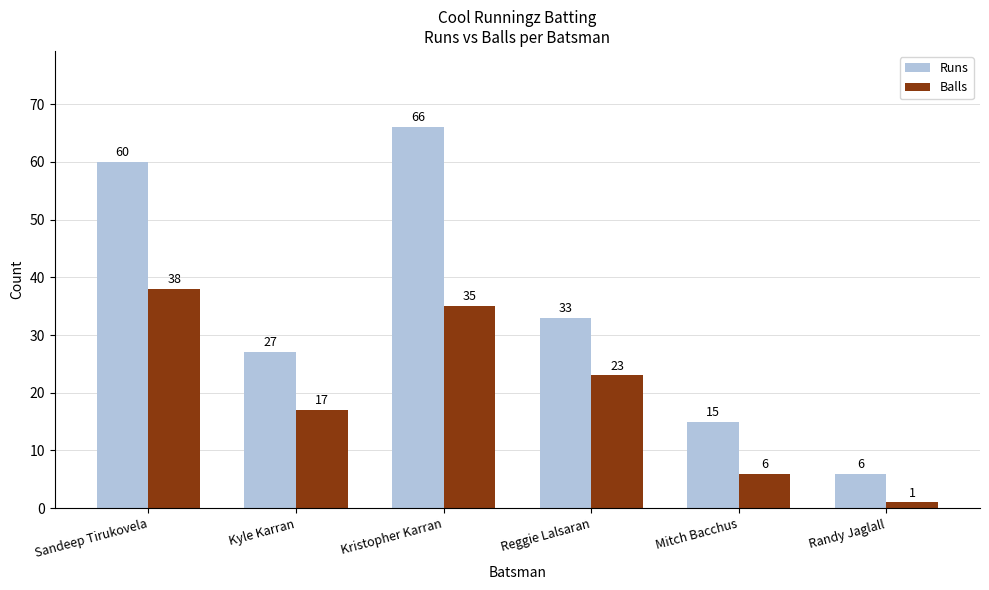

What are all the series names shown in the legend?

Runs, Balls